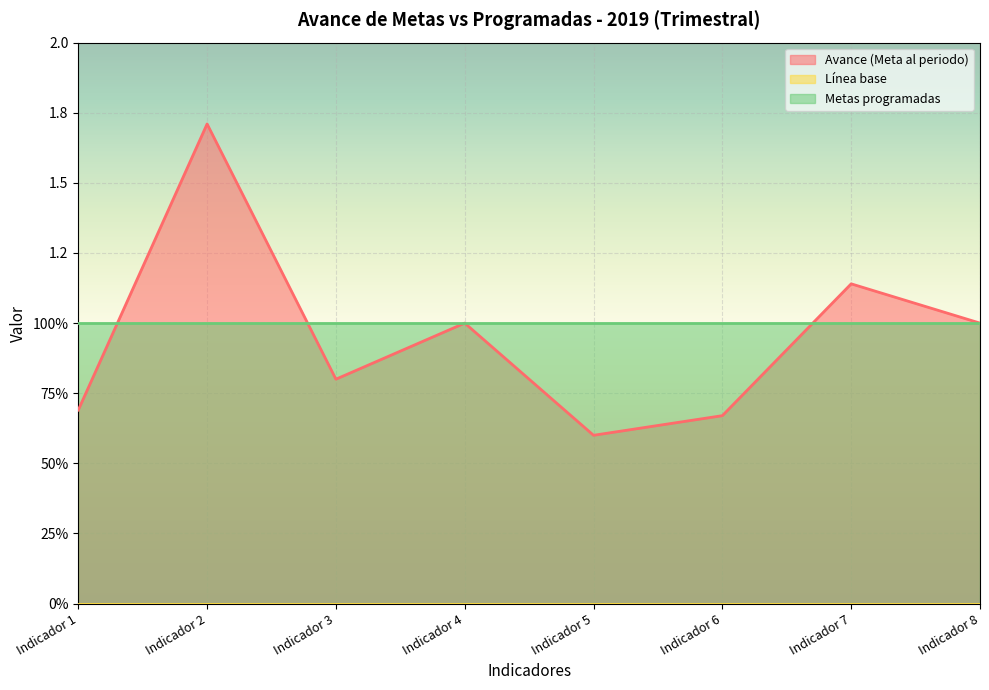

Which category has the highest value across all series?

Indicador 2